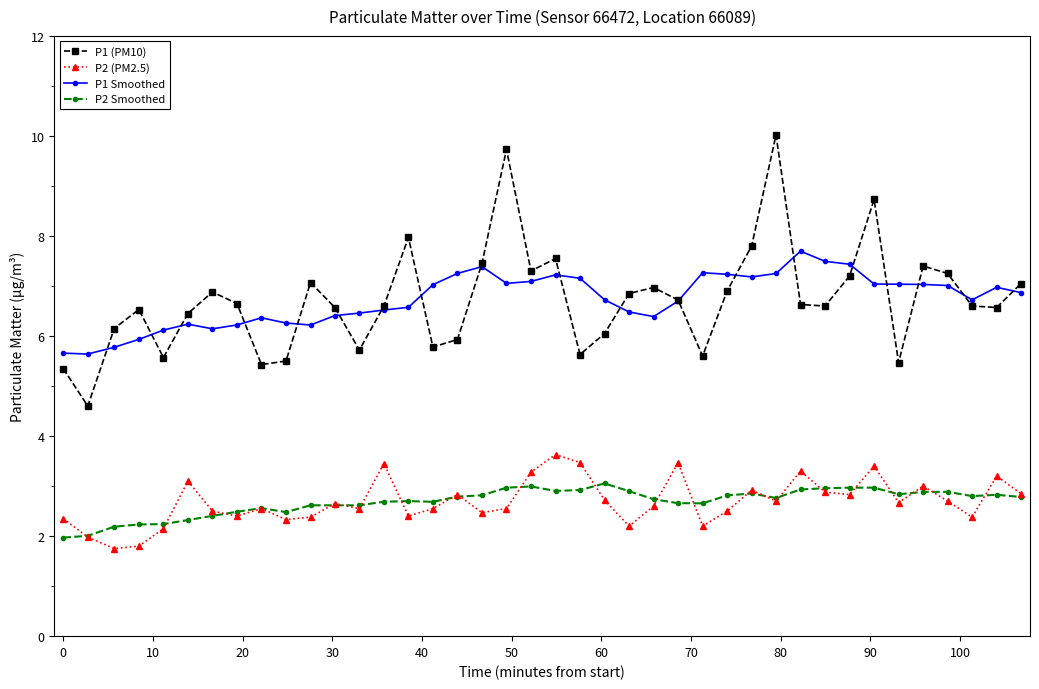

True or false: P1 (PM10) has more than 1 interior local peaks.

True